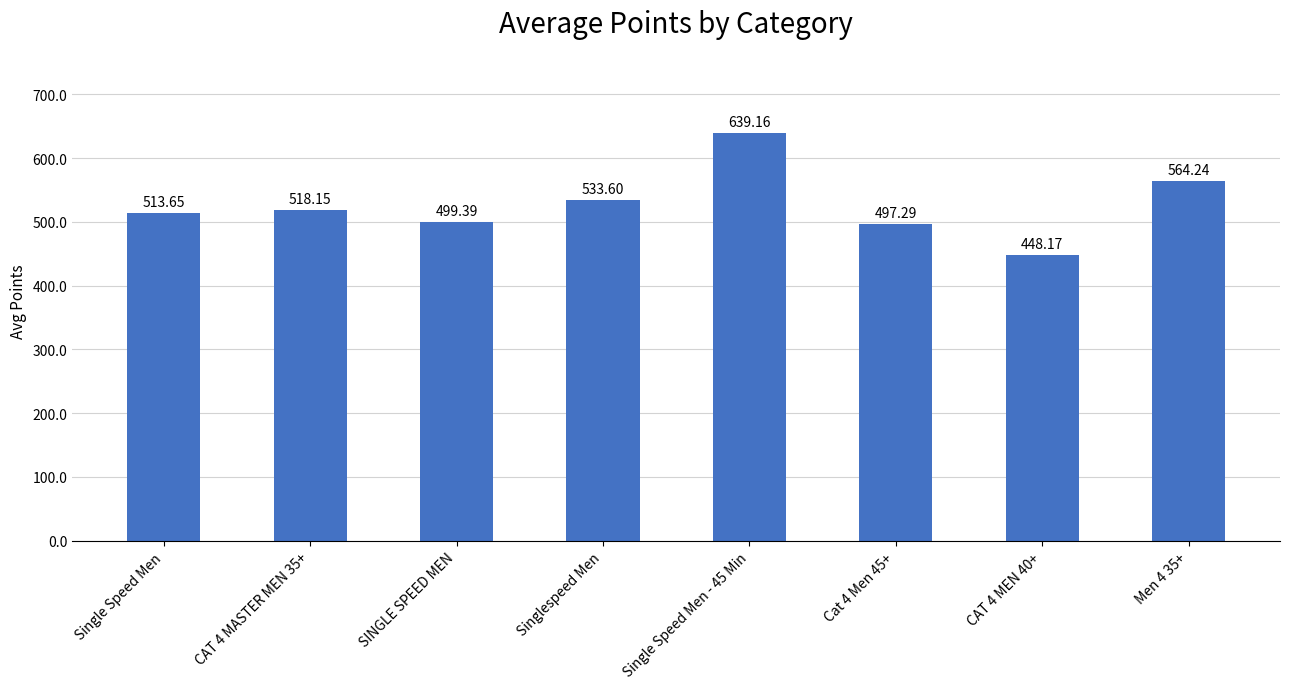

The chart shows a value of 448.2 at CAT 4 MEN 40+. True or false?

True